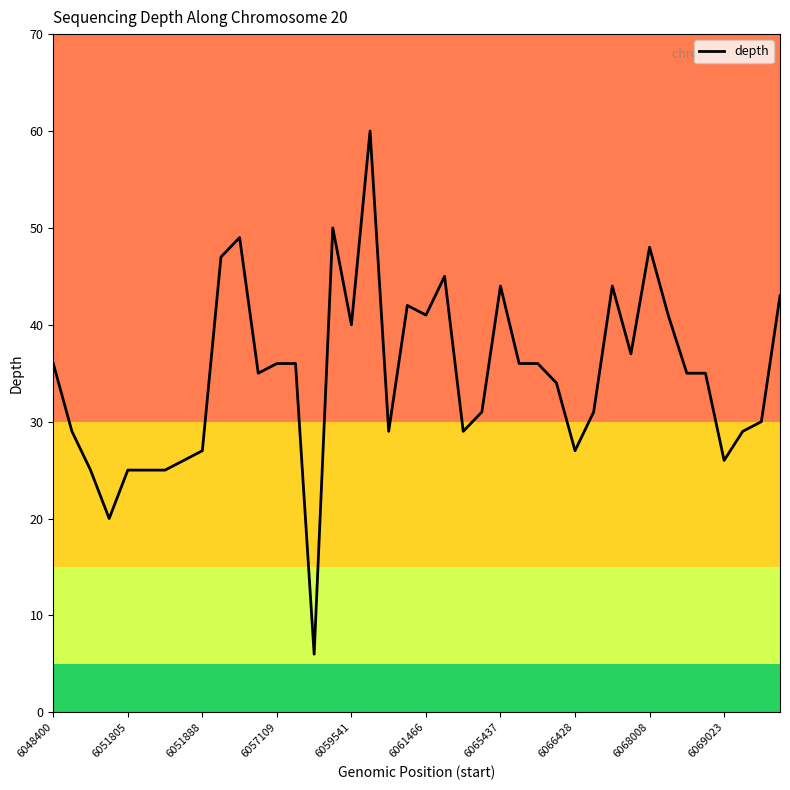

What is the sum of all values?

1390